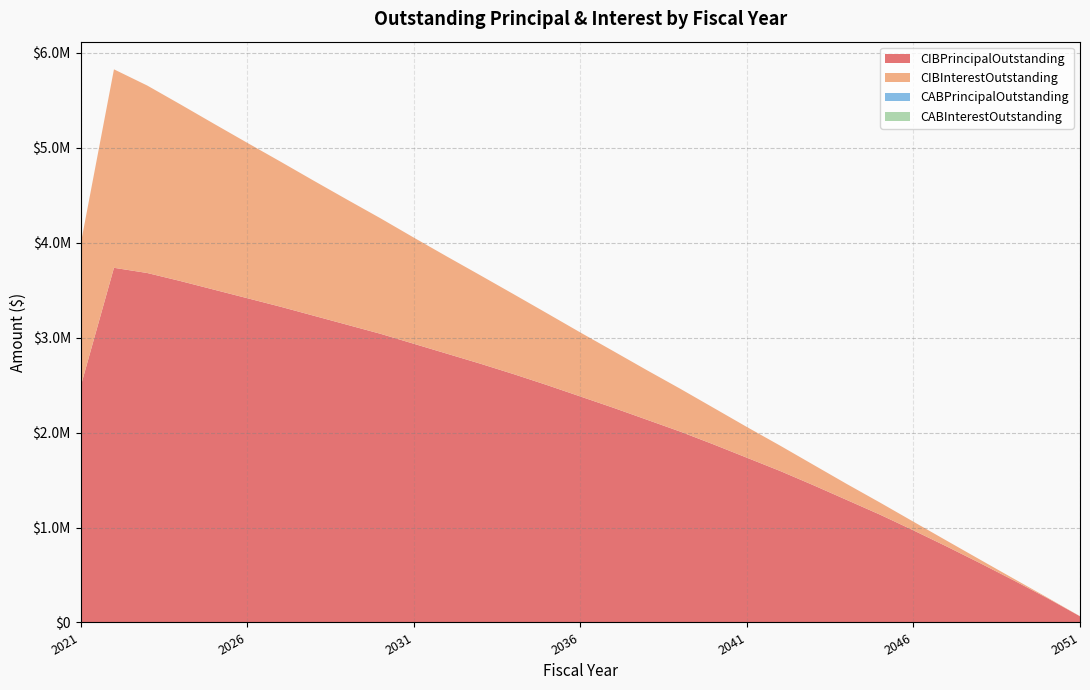

Reading left to right, what are all the values shown in this chart?

CIBPrincipalOutstanding: 2485000.0	3735000.0	3680000.0	3595000.0	3505000.0	3415000.0	3325000.0	3230000.0	3135000.0	3040000.0	2935000.0	2830000.0	2725000.0	2615000.0	2500000.0	2380000.0	2260000.0	2135000.0	2010000.0	1875000.0	1735000.0	1595000.0	1445000.0	1290000.0	1135000.0	970000.0	800000.0	625000.0	445000.0	260000.0	65000.0
CIBInterestOutstanding: 1497961.3	2089955.1	1974065.1	1859602.6	1746992.6	1636362.6	1527787.6	1421490.7	1317690.7	1216465.7	1118078.2	1022753.2	930534.4	841540.6	755968.8	674018.8	595768.8	521403.1	451106.2	385037.5	323500.0	266693.8	214843.8	168206.2	126868.8	91000.0	60856.2	36612.5	18437.5	6500.0	1056.2
CABPrincipalOutstanding: 0.0	0.0	0.0	0.0	0.0	0.0	0.0	0.0	0.0	0.0	0.0	0.0	0.0	0.0	0.0	0.0	0.0	0.0	0.0	0.0	0.0	0.0	0.0	0.0	0.0	0.0	0.0	0.0	0.0	0.0	0.0
CABInterestOutstanding: 0.0	0.0	0.0	0.0	0.0	0.0	0.0	0.0	0.0	0.0	0.0	0.0	0.0	0.0	0.0	0.0	0.0	0.0	0.0	0.0	0.0	0.0	0.0	0.0	0.0	0.0	0.0	0.0	0.0	0.0	0.0